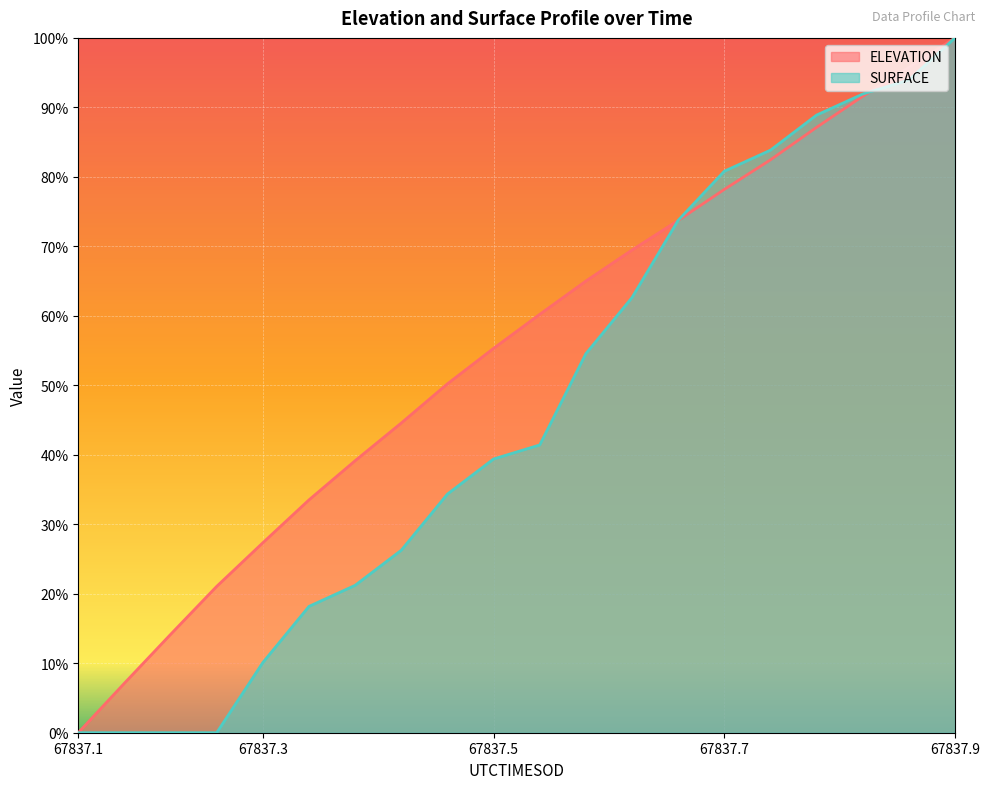

What is the label of the 11th point from the left?

67837.5462